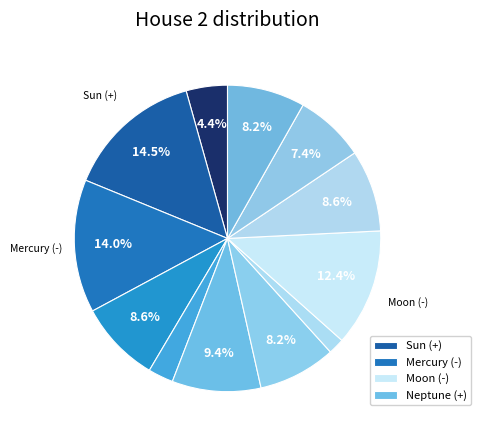

How many slices are in this pie chart?

12